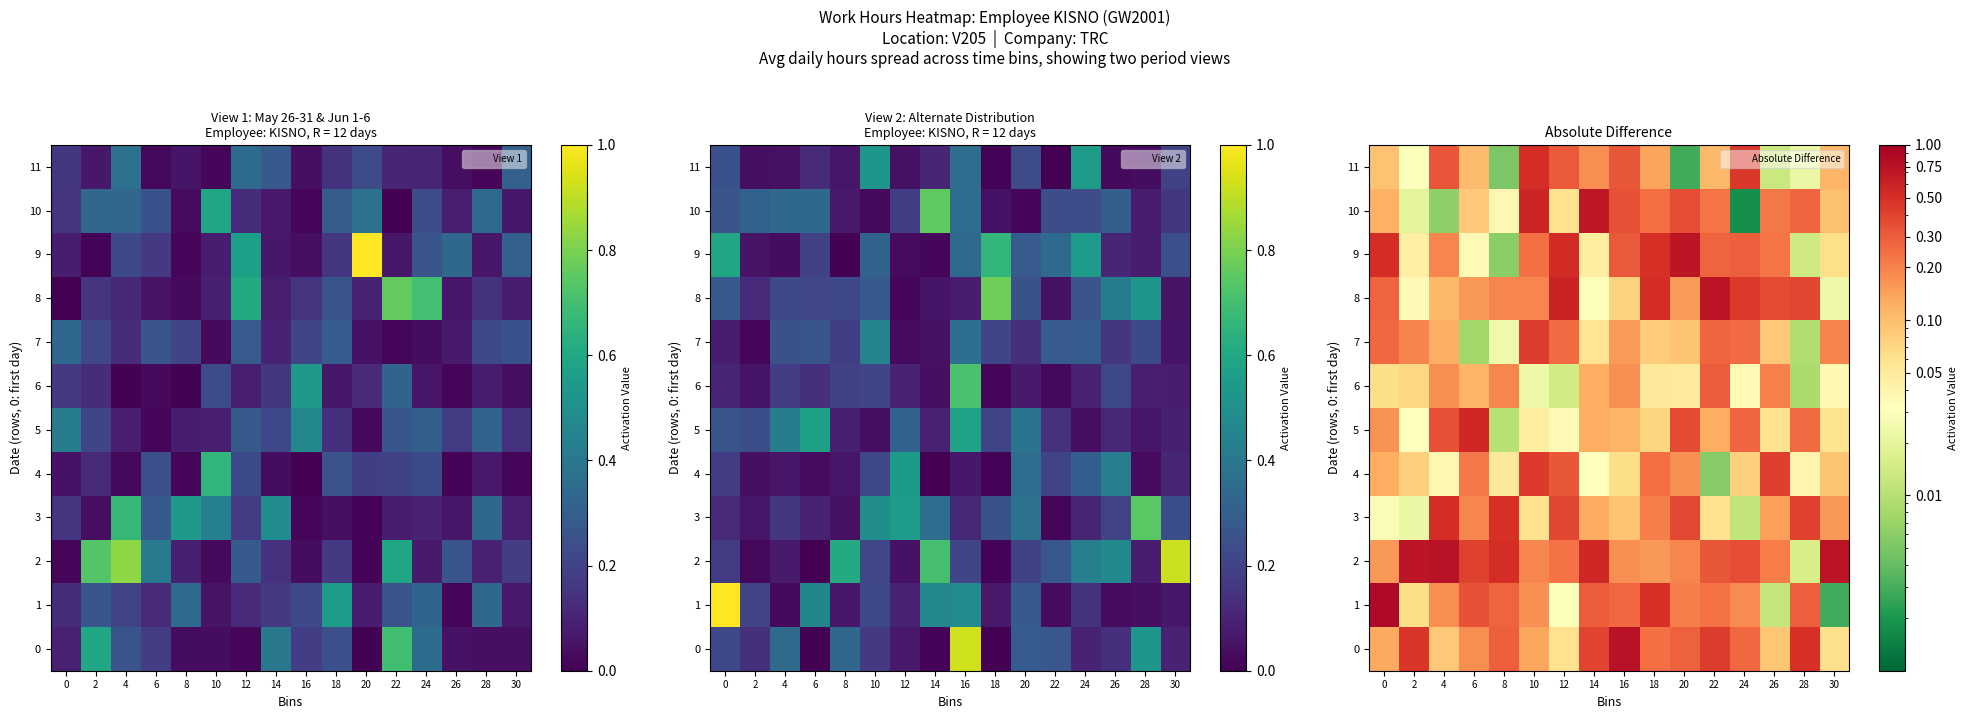

The value of 10 at 16 is 0.3. True or false?

True